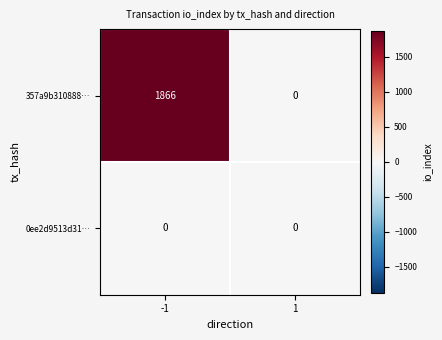

True or false: 357a9b310888… has a value of 927 at 1.

False